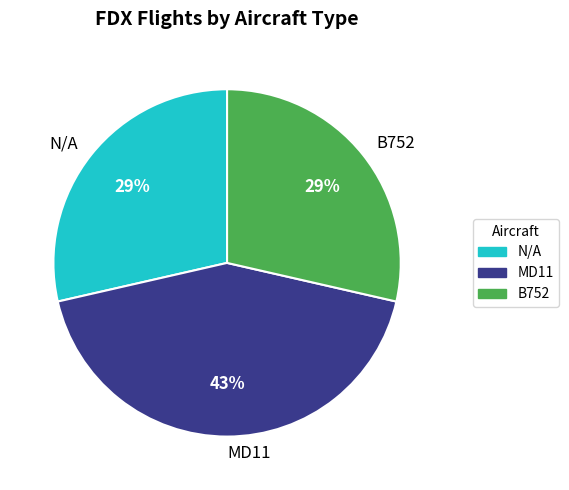

Is there a majority slice in this chart?

No